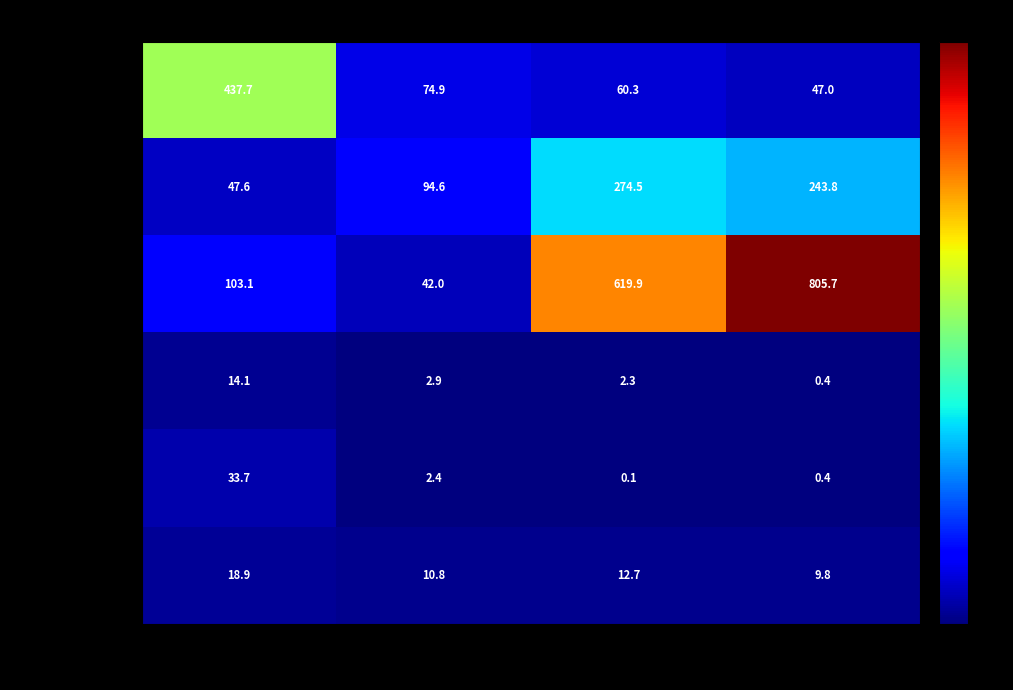

Rank the series by their maximum value, from lowest to highest.

фрукты, 1 блюдо, закуска, гор.напиток, гор.блюдо, хлеб